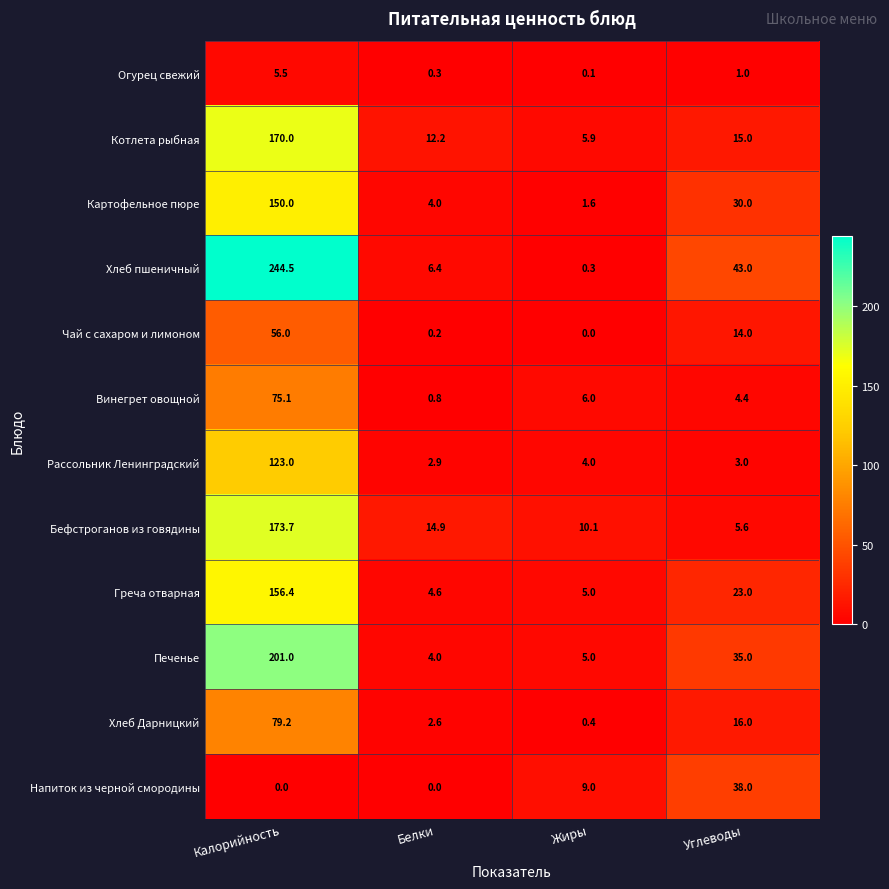

What is the difference between the maximum and minimum values in the Картофельное пюре series?

148.4